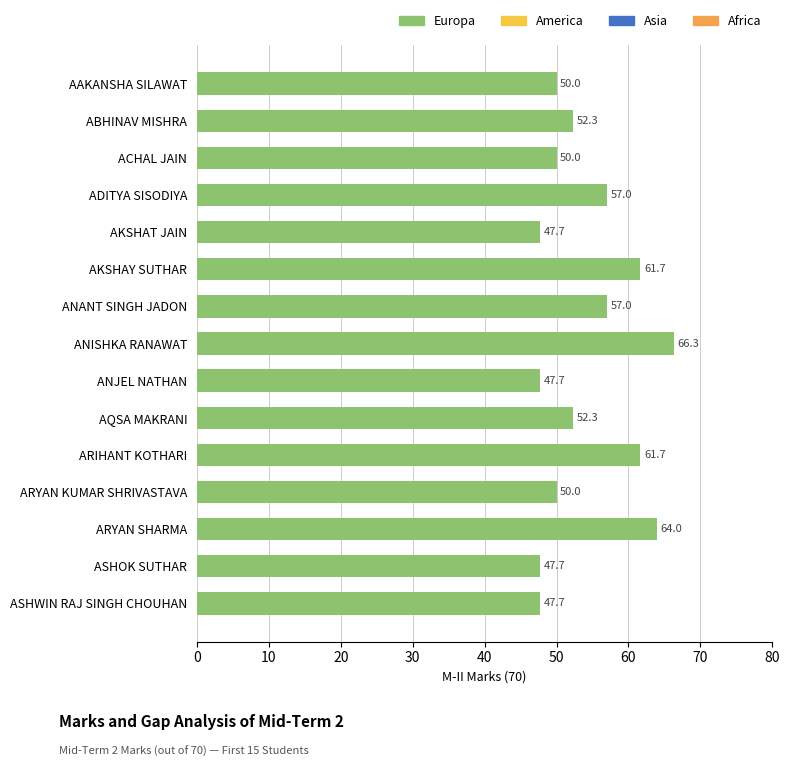

The value at ASHWIN RAJ SINGH CHOUHAN is 14.5. True or false?

False